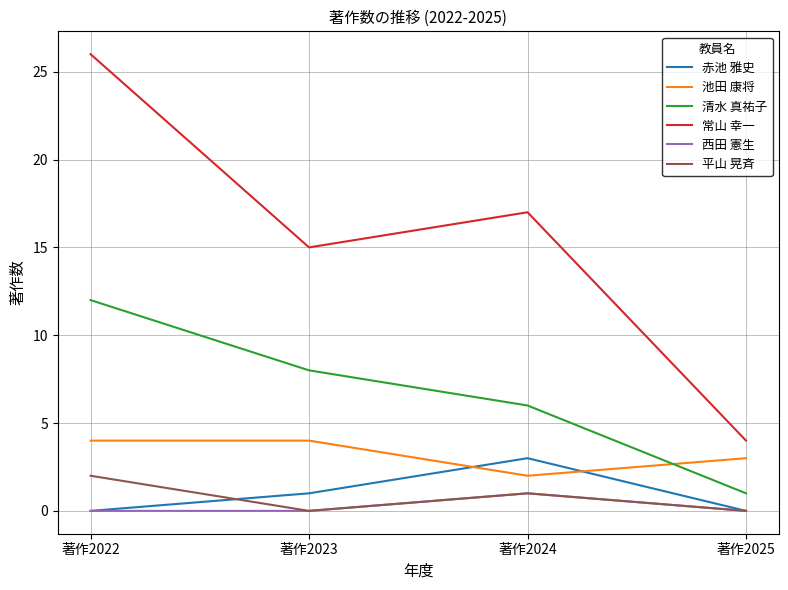

True or false: 常山 幸一 has more than 0 interior local peaks.

True